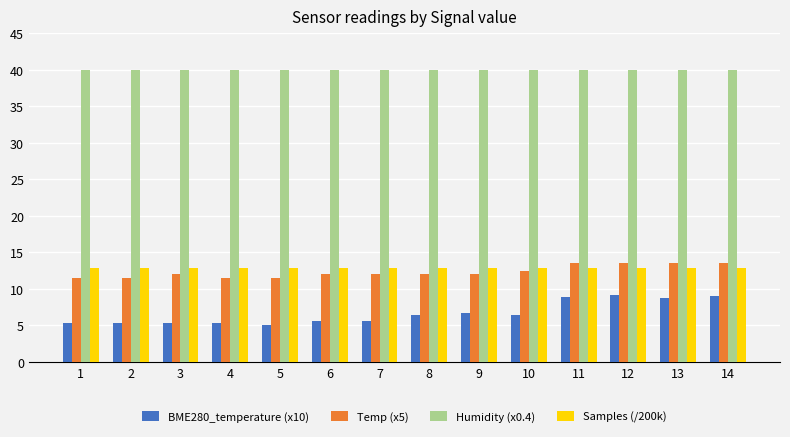

What are all the series names shown in the legend?

BME280_temperature (x10), Temp (x5), Humidity (x0.4), Samples (/200k)